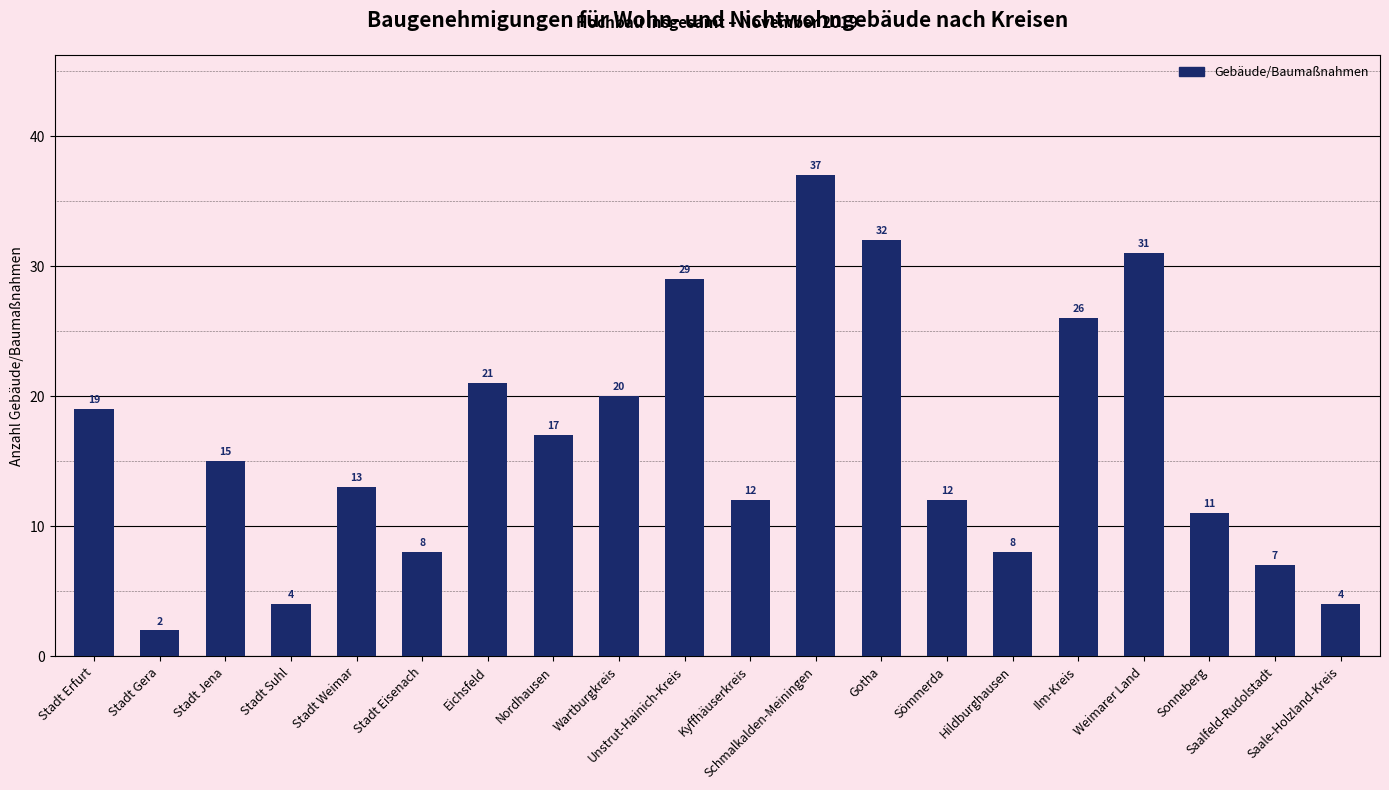

Reading right to left, what are all the values shown in this chart?

Saale-Holzland-Kreis=4	Saalfeld-Rudolstadt=7	Sonneberg=11	Weimarer Land=31	Ilm-Kreis=26	Hildburghausen=8	Sömmerda=12	Gotha=32	Schmalkalden-Meiningen=37	Kyffhäuserkreis=12	Unstrut-Hainich-Kreis=29	Wartburgkreis=20	Nordhausen=17	Eichsfeld=21	Stadt Eisenach=8	Stadt Weimar=13	Stadt Suhl=4	Stadt Jena=15	Stadt Gera=2	Stadt Erfurt=19